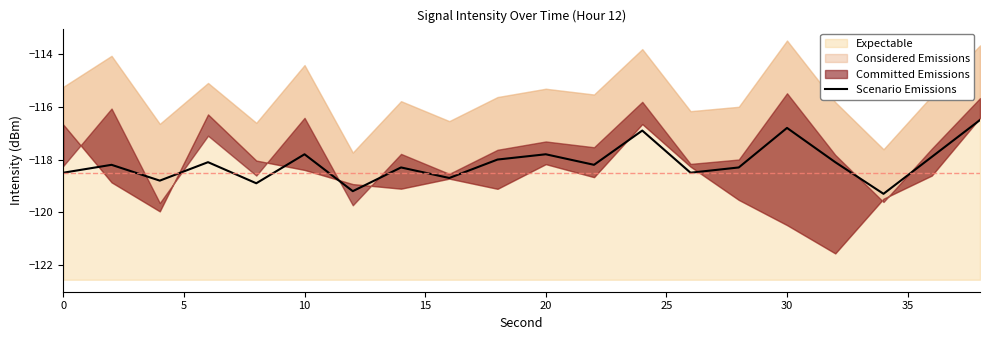

What is the highest value of the Scenario Emissions series?

-116.5